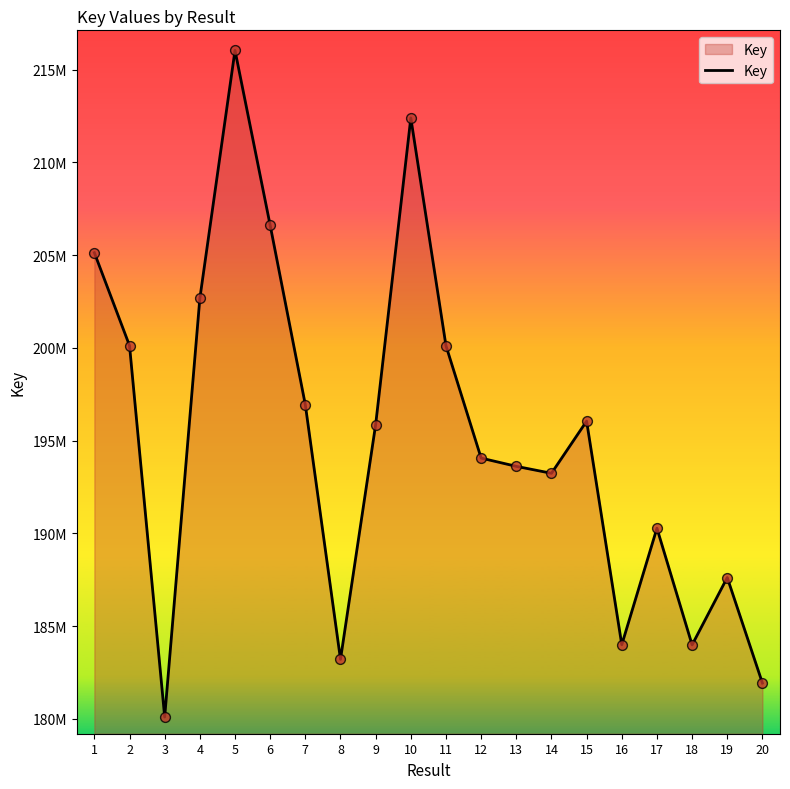

What is the change in value from 8 to 20?

-1278300